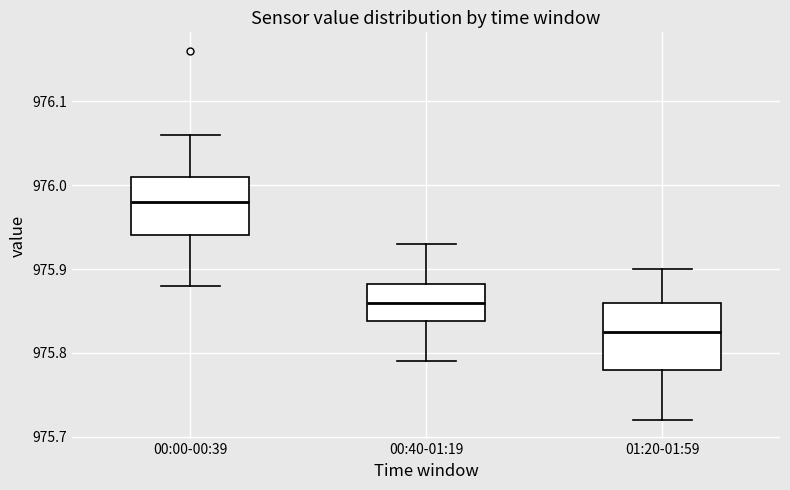

Reading left to right, read every box against the y-axis: the position of its median line, the range the box covers, and the ends of its whiskers. The values are not printed on the chart, so give them approximately, as read against the axis.

00:00-00:39: median 975.98, box 975.94 to 976.01, whiskers 975.88 to 976.06
00:40-01:19: median 975.86, box 975.84 to 975.88, whiskers 975.79 to 975.93
01:20-01:59: median 975.83, box 975.78 to 975.86, whiskers 975.72 to 975.90